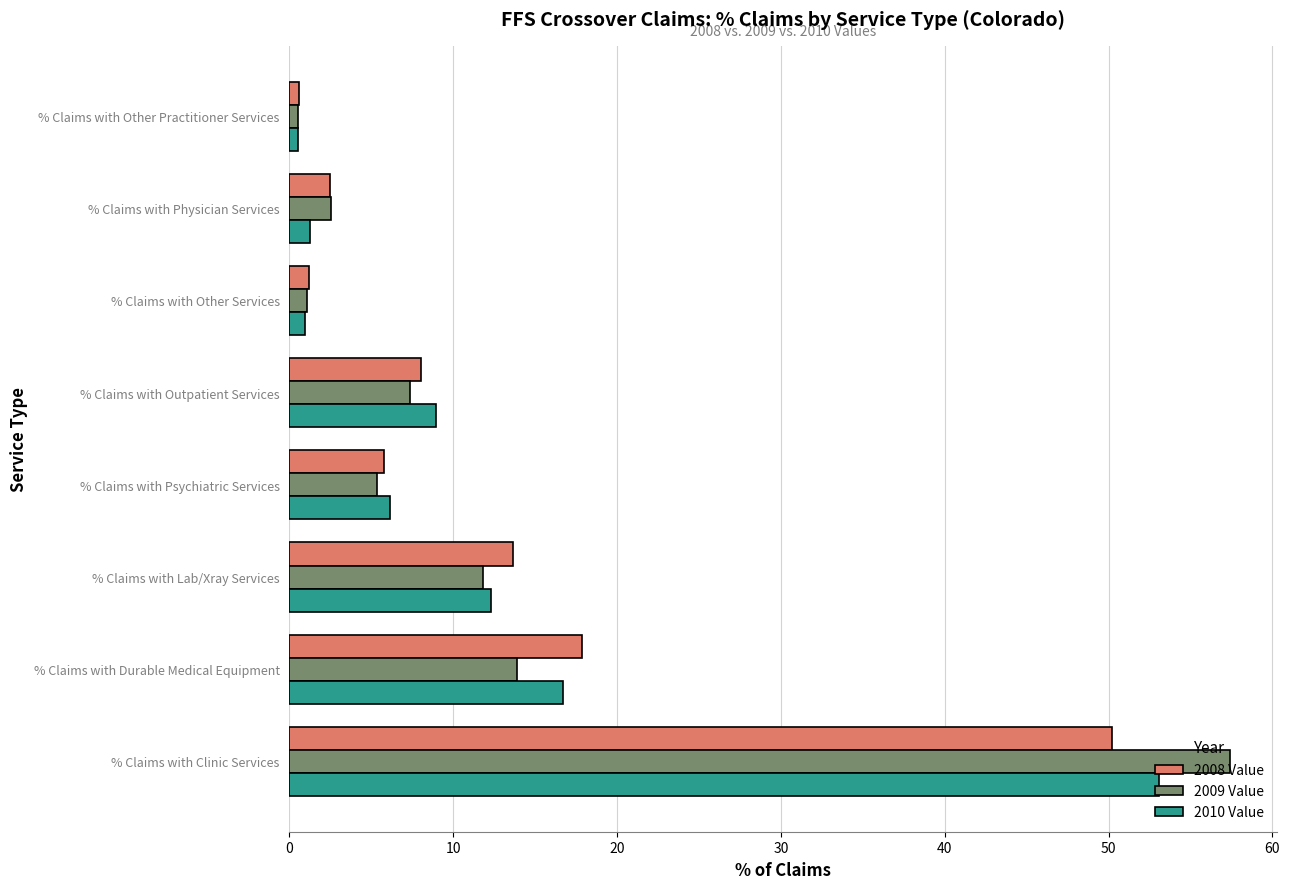

What is the spread (max minus min) of values at % Claims with Clinic Services?

7.2